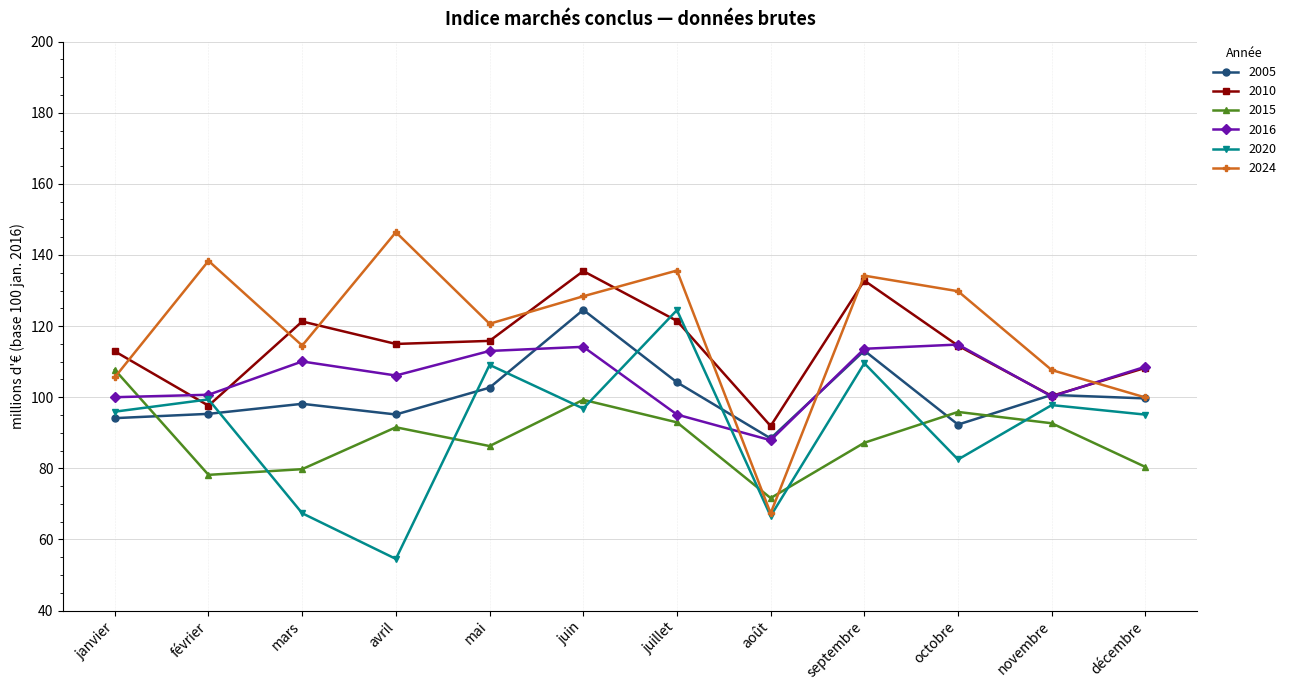

The value of 2010 at juin is 206.3. True or false?

False